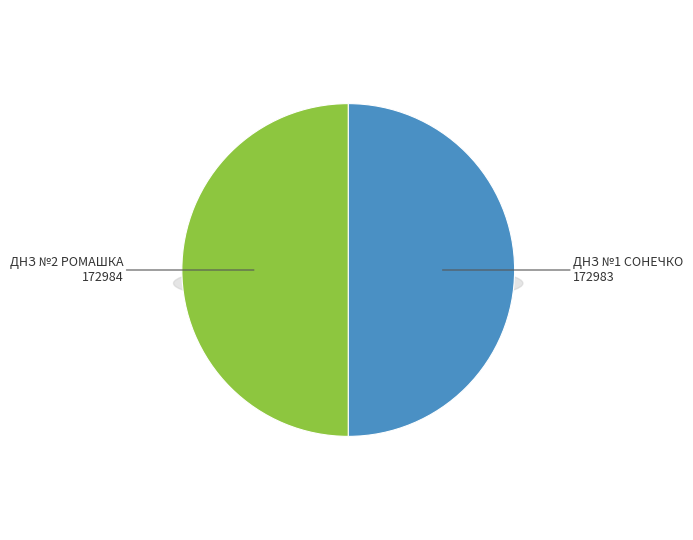

Rank the categories by value from lowest to highest.

ДНЗ №1 СОНЕЧКО, ДНЗ №2 РОМАШКА